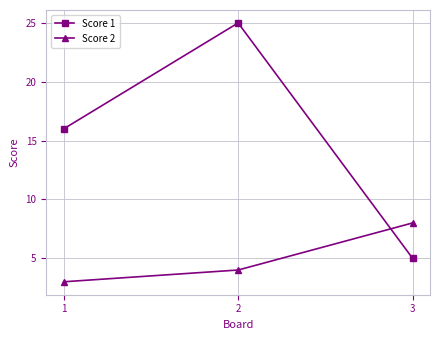

Count the Score 2 values in the range 3 to 8.

3